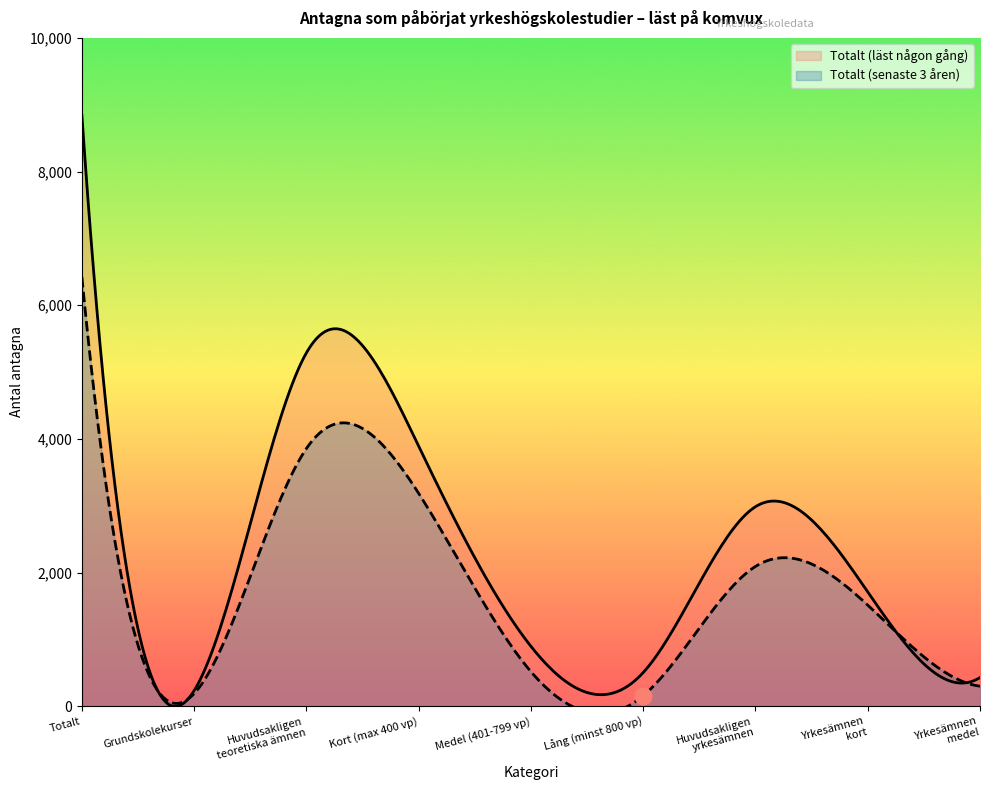

Which has a higher value, Yrkesämnen
kort or Kort (max 400 vp)?

Kort (max 400 vp)